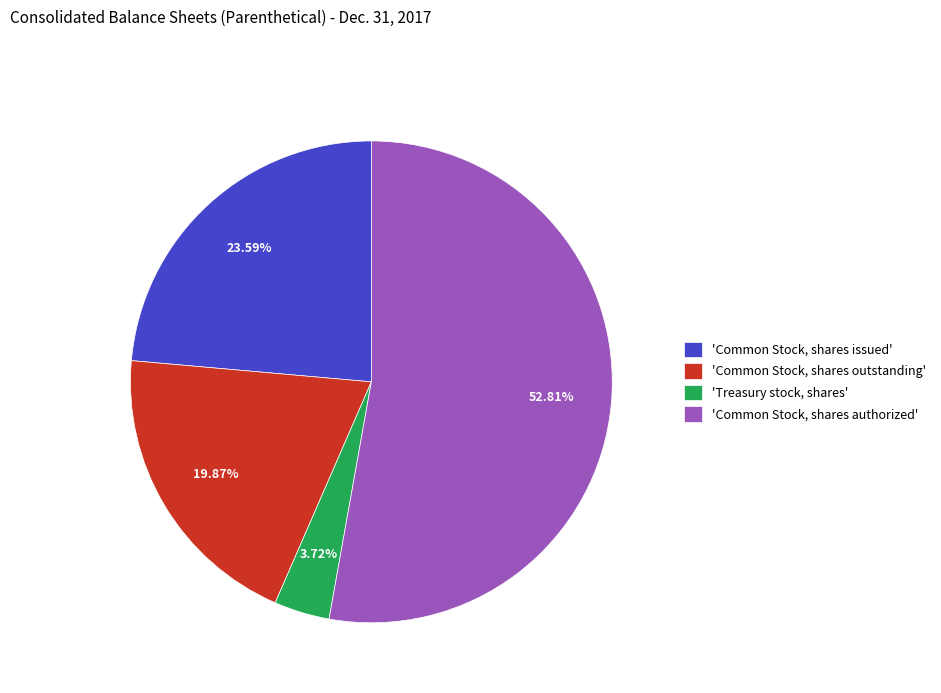

What is the ratio of the value at 'Common Stock, shares issued' to the value at 'Treasury stock, shares'?

6.3